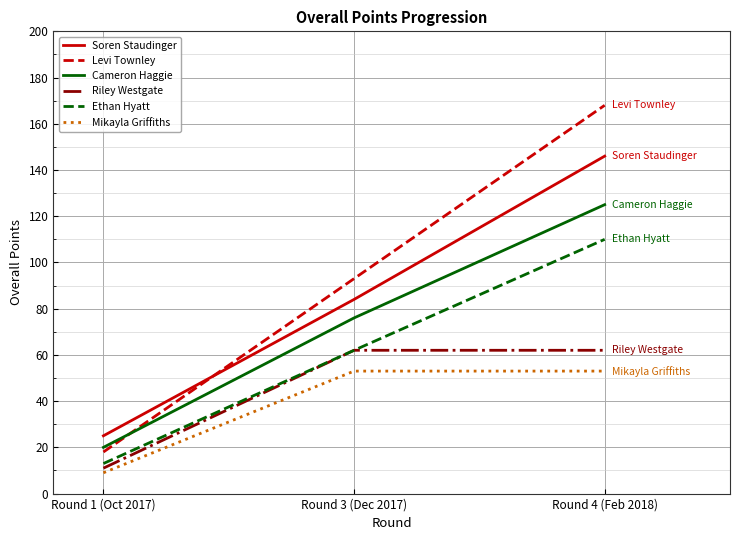

The value of Ethan Hyatt at Round 4 (Feb 2018) is 110. True or false?

True